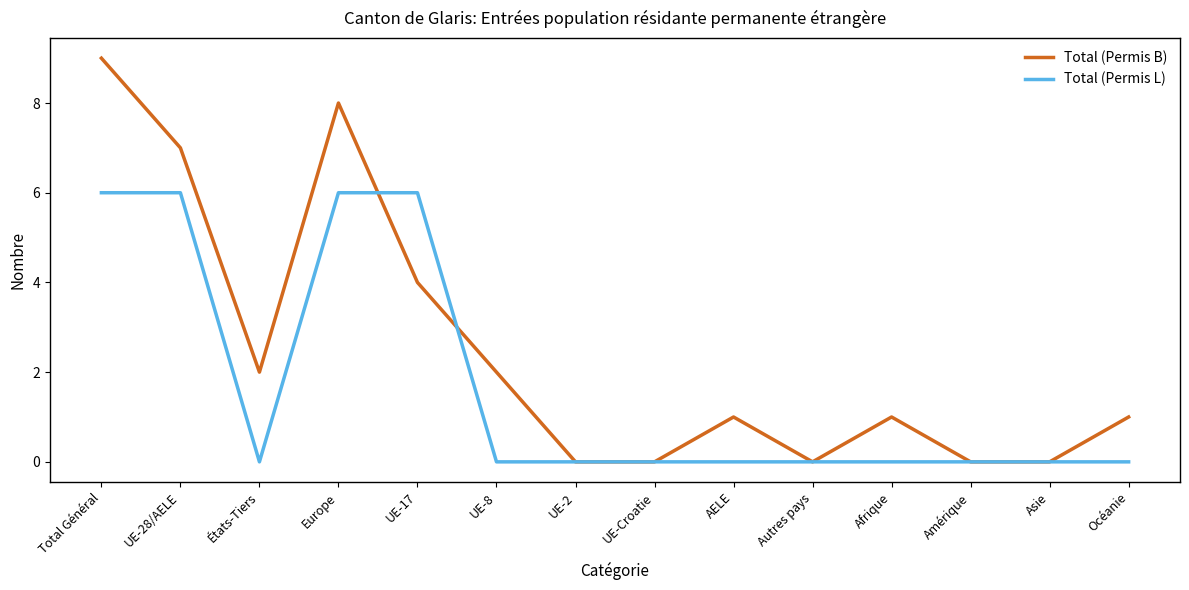

The Total (Permis L) series shows 10 at UE-17. True or false?

False